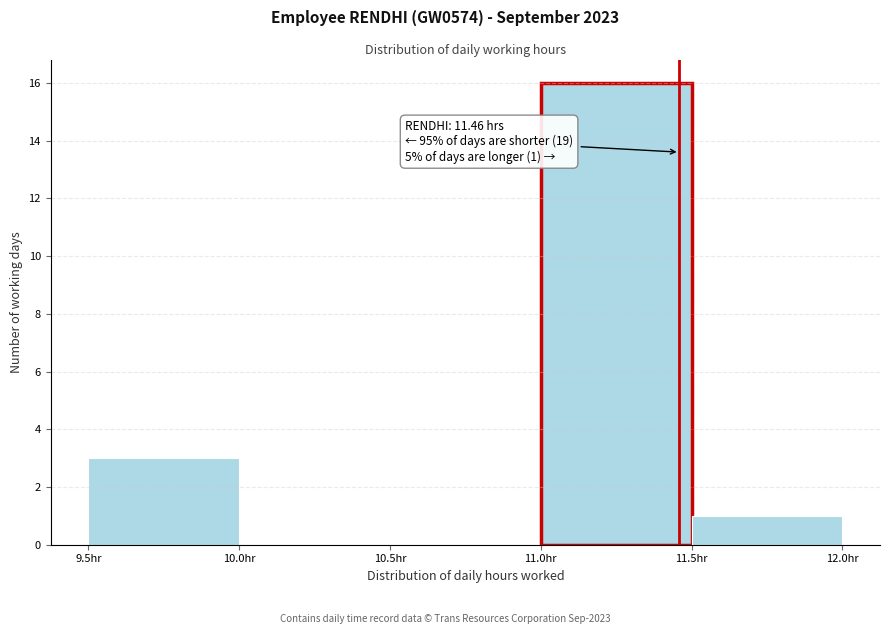

Over which range of the x-axis is the bar tallest?

11.0 to 11.5